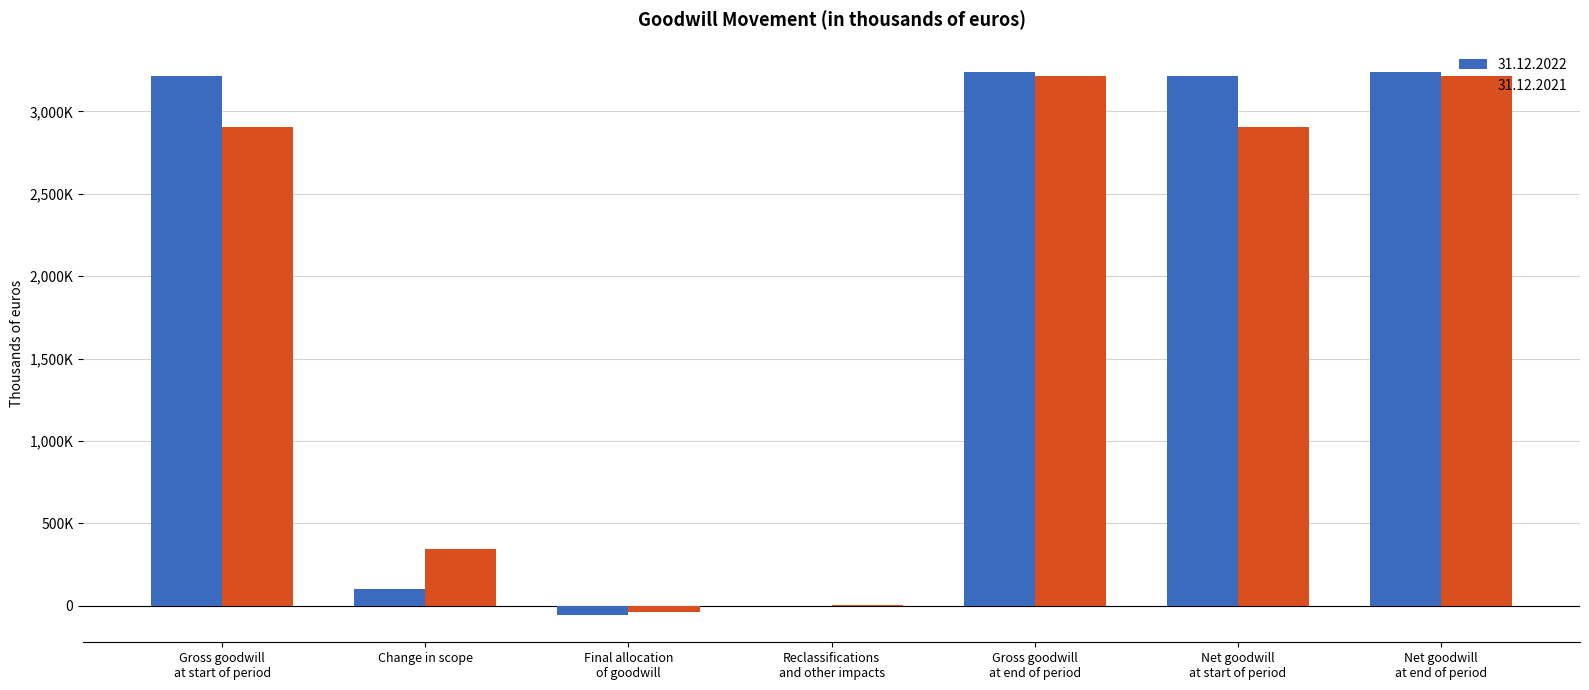

Are the bars horizontal?

No